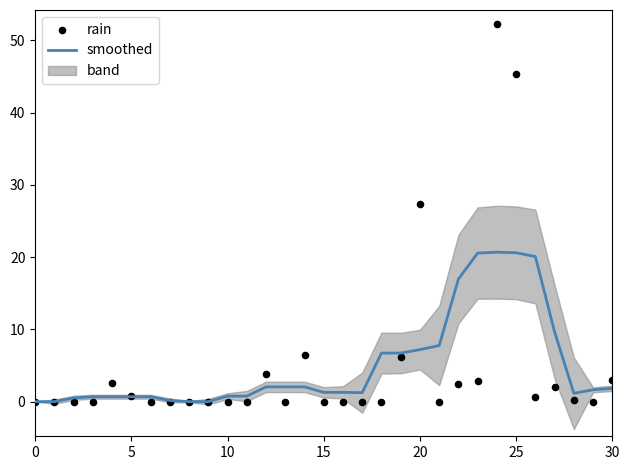

Which series has the largest total across all categories?

smoothed